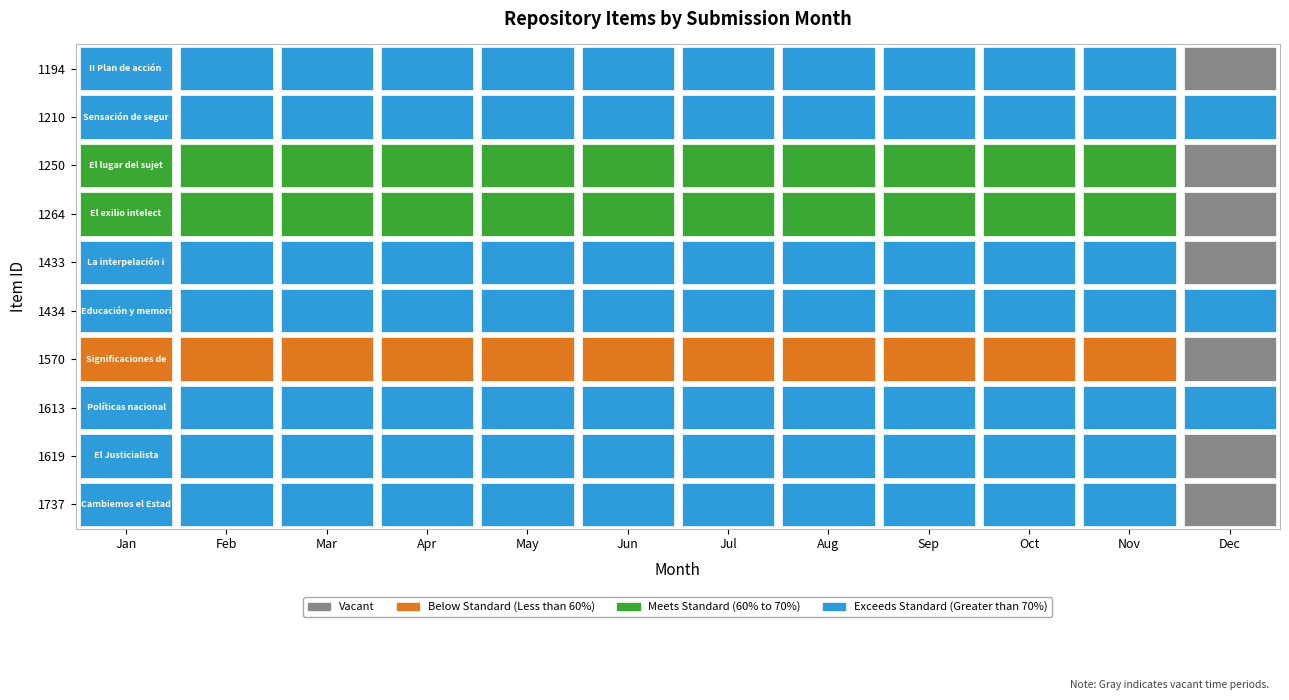

The value of 1264 at 2 is 451. True or false?

False